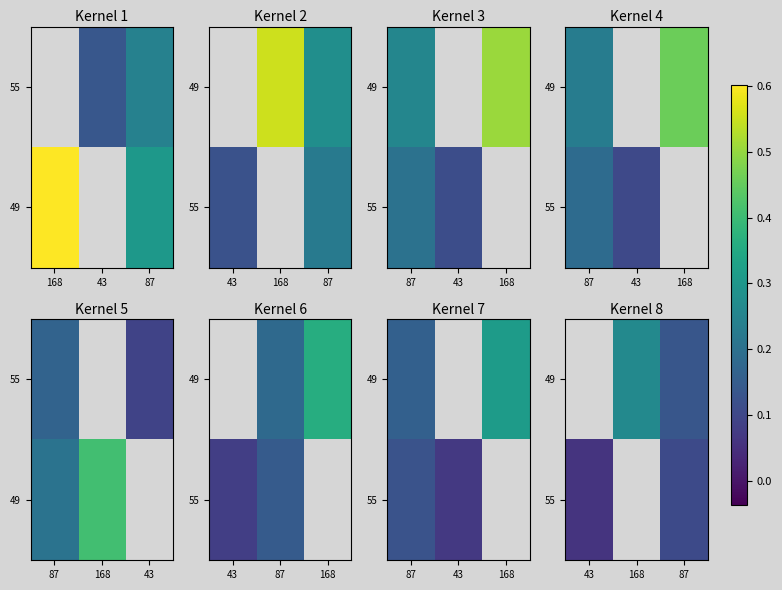

Is it true that 49 equals 0.1 at 168?

False